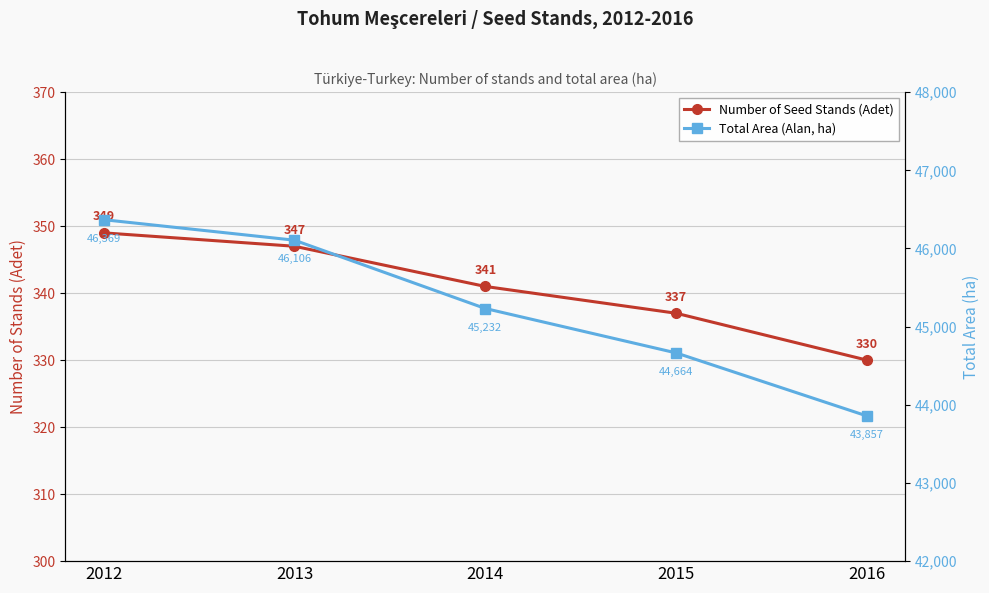

The value of Number of Seed Stands (Adet) at 2015 is 337.0. True or false?

True